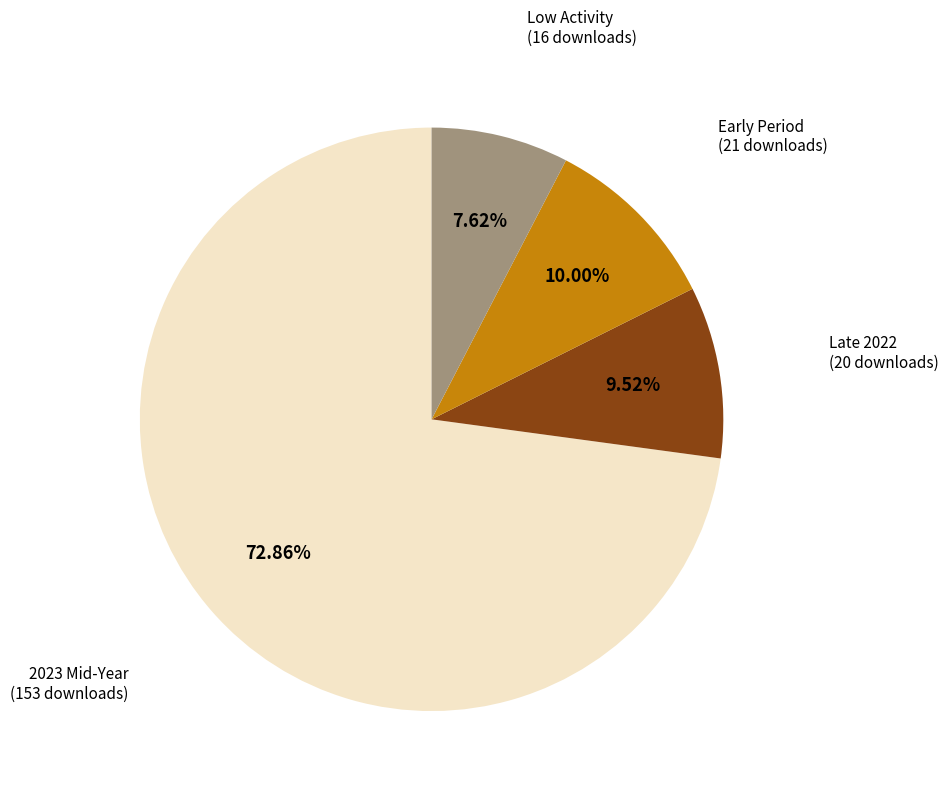

Does any single category account for the majority?

Yes